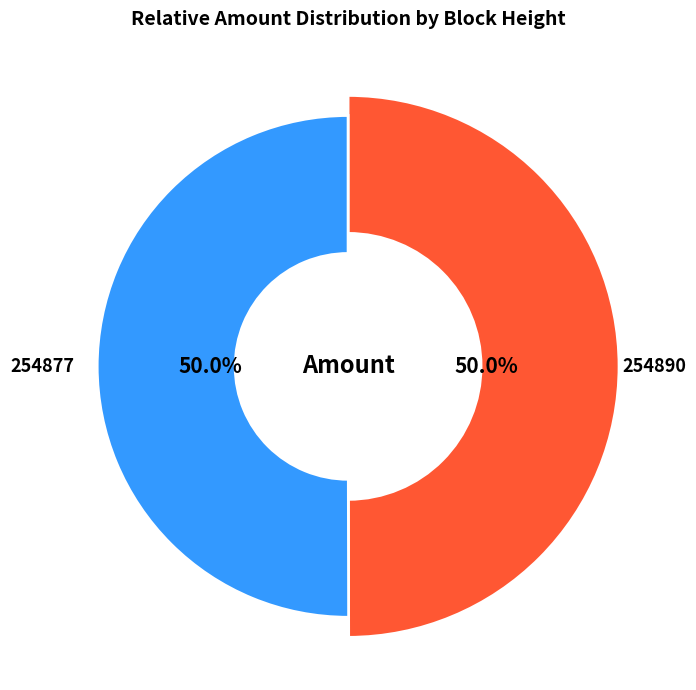

Which category accounts for the majority?

254877